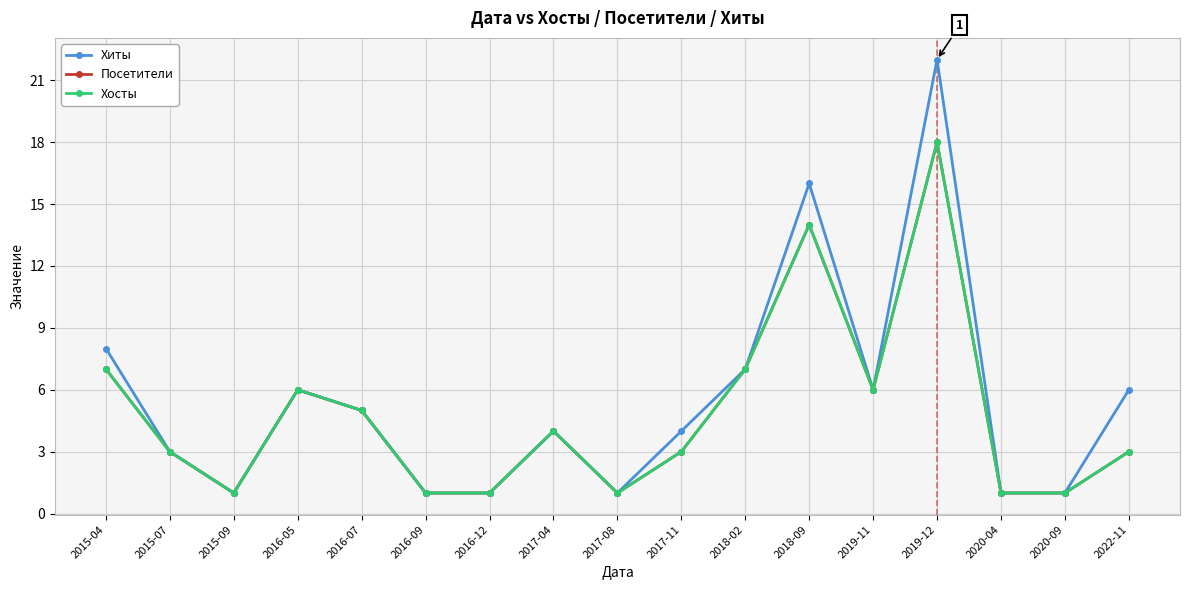

Reading left to right, list all the values displayed in this chart.

Хиты: 8	3	1	6	5	1	1	4	1	4	7	16	6	22	1	1	6
Посетители: 7	3	1	6	5	1	1	4	1	3	7	14	6	18	1	1	3
Хосты: 7	3	1	6	5	1	1	4	1	3	7	14	6	18	1	1	3